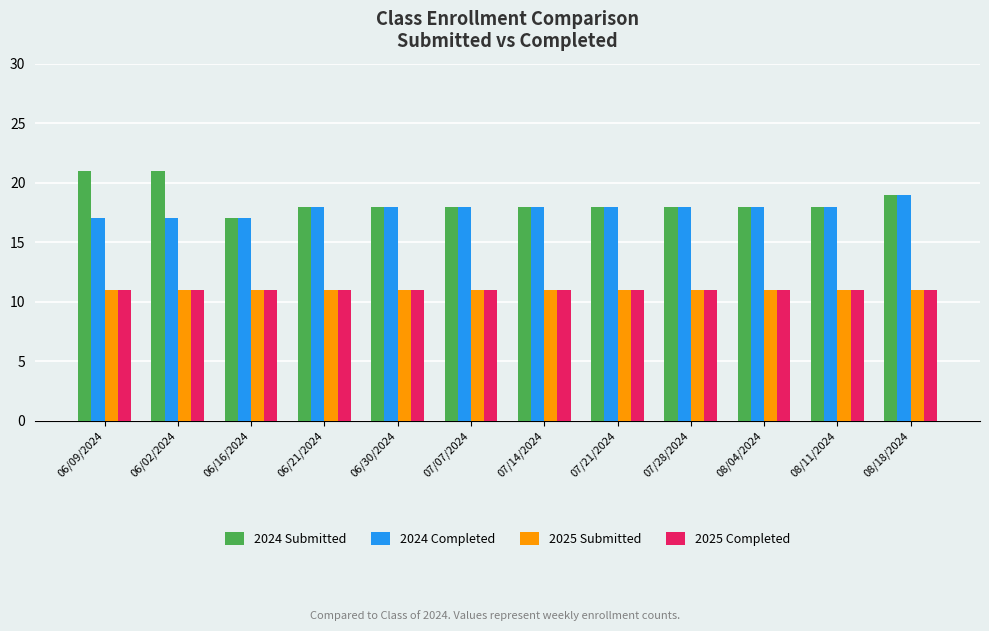

What is the sum of all 2025 Submitted values?

132